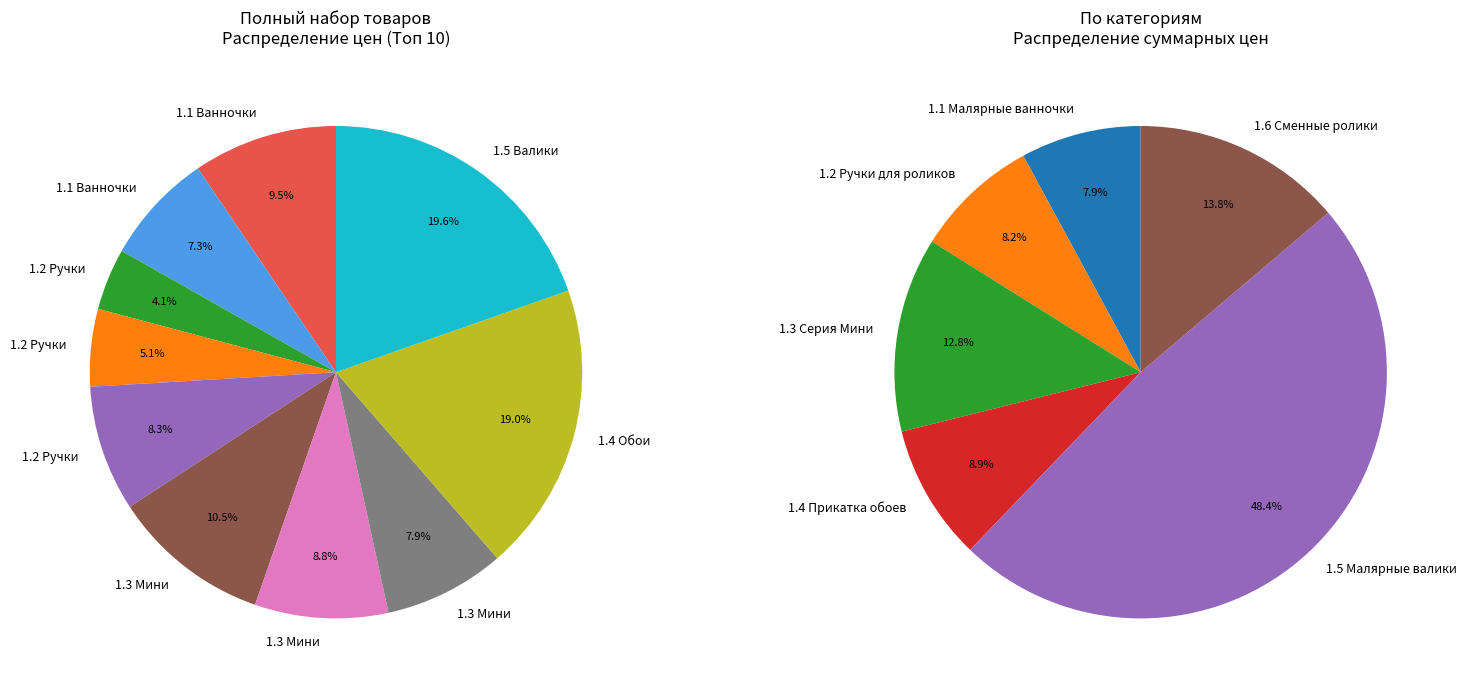

Count the number of slices in the pie.

10